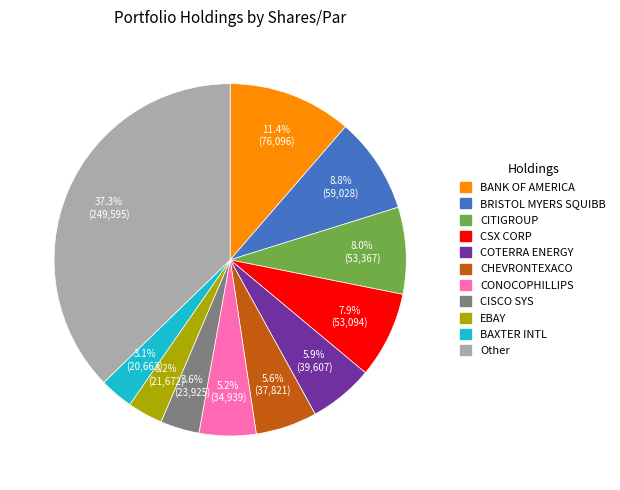

Is there any slice that represents more than half of the pie?

No